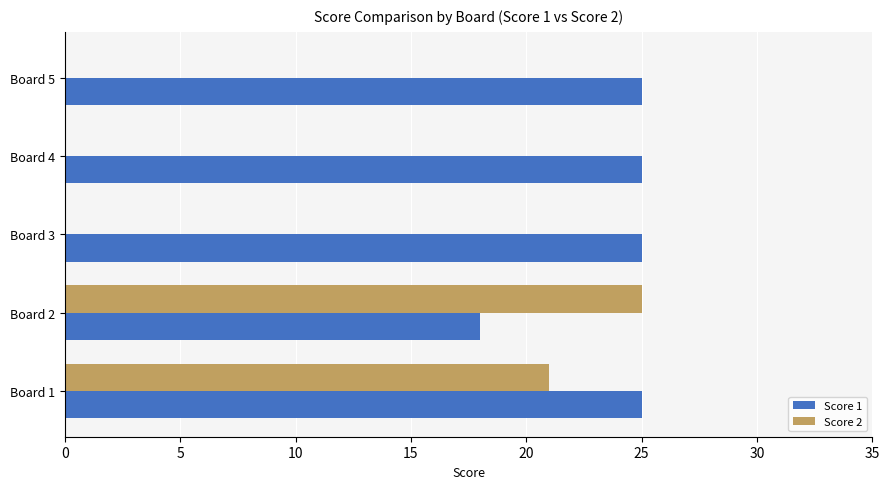

What is the total value across all series at Board 1?

46